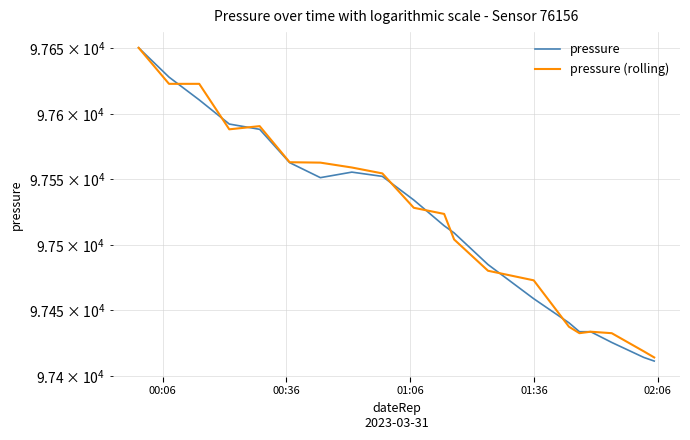

What are all the series names shown in the legend?

pressure, pressure (rolling)